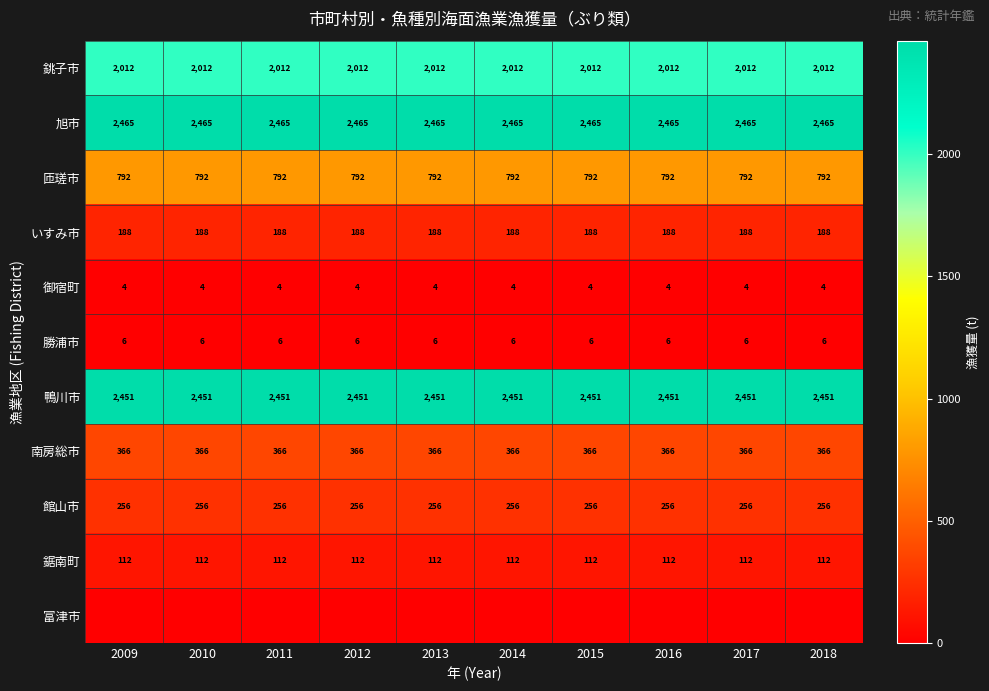

What is the lowest value of the いすみ市 series?

188